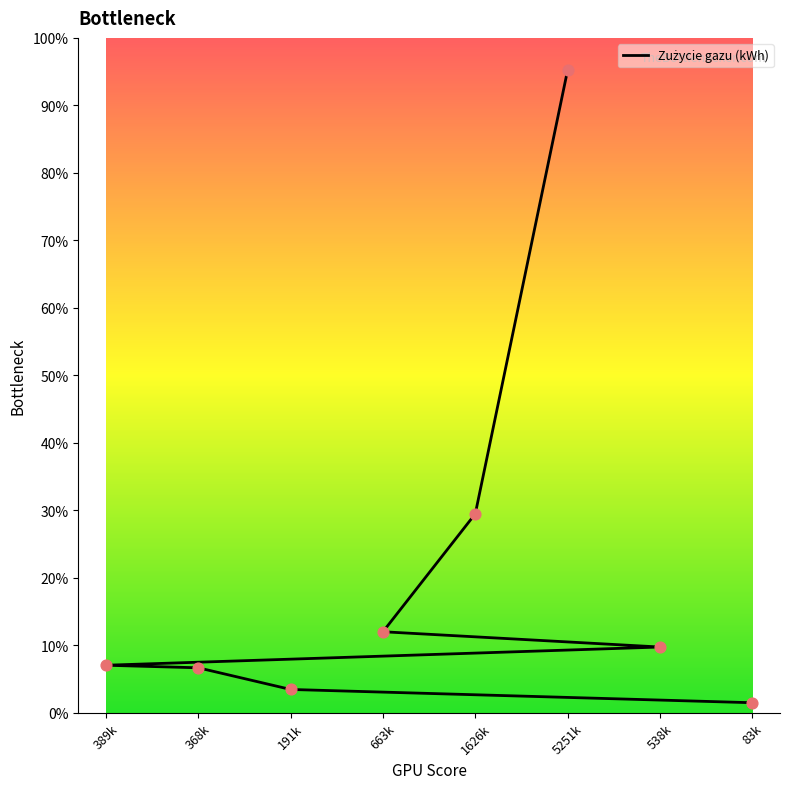

What is the ratio of the value at 538k to the value at 83k?

6.5